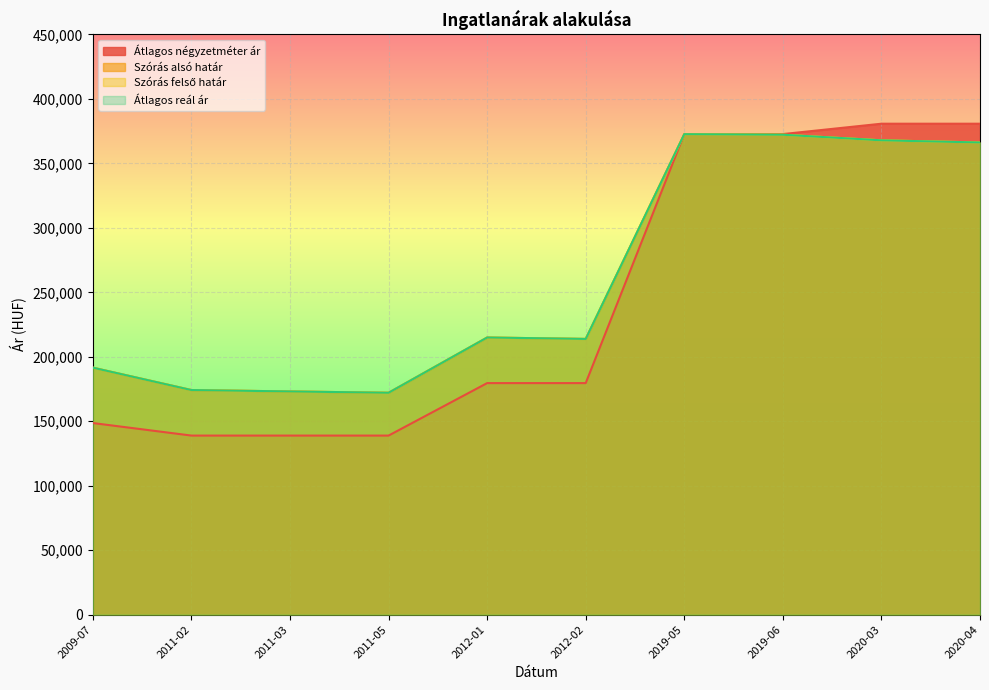

What is the approximate value of Átlagos reál ár at 2011-05?

172103